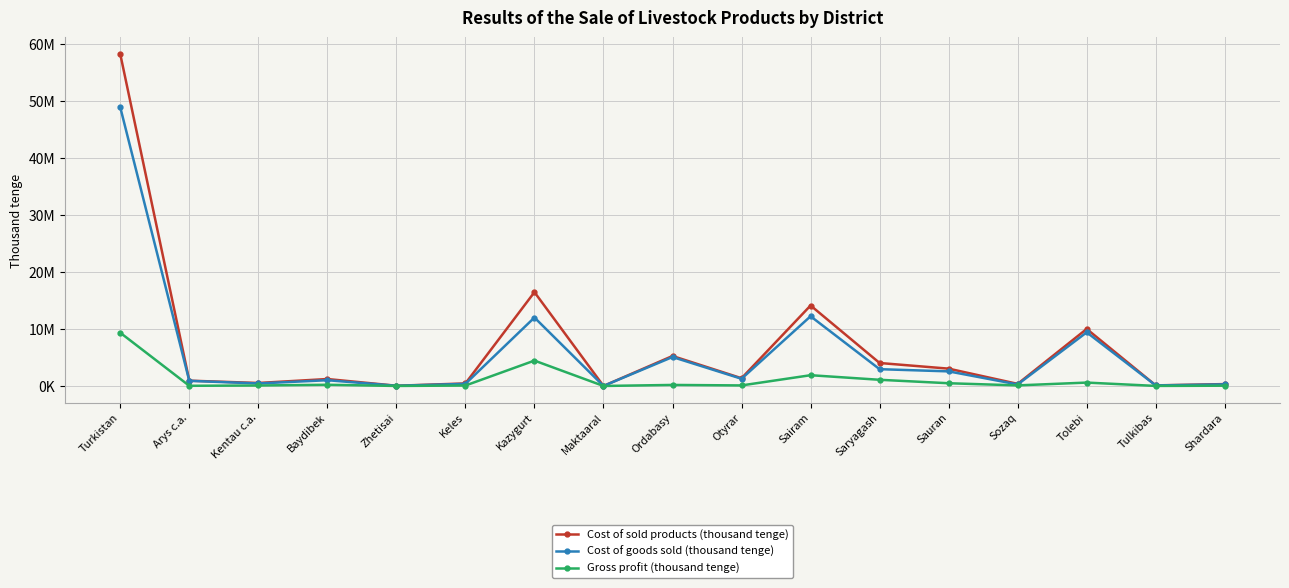

Which series has the largest range (max minus min)?

Cost of sold products (thousand tenge)